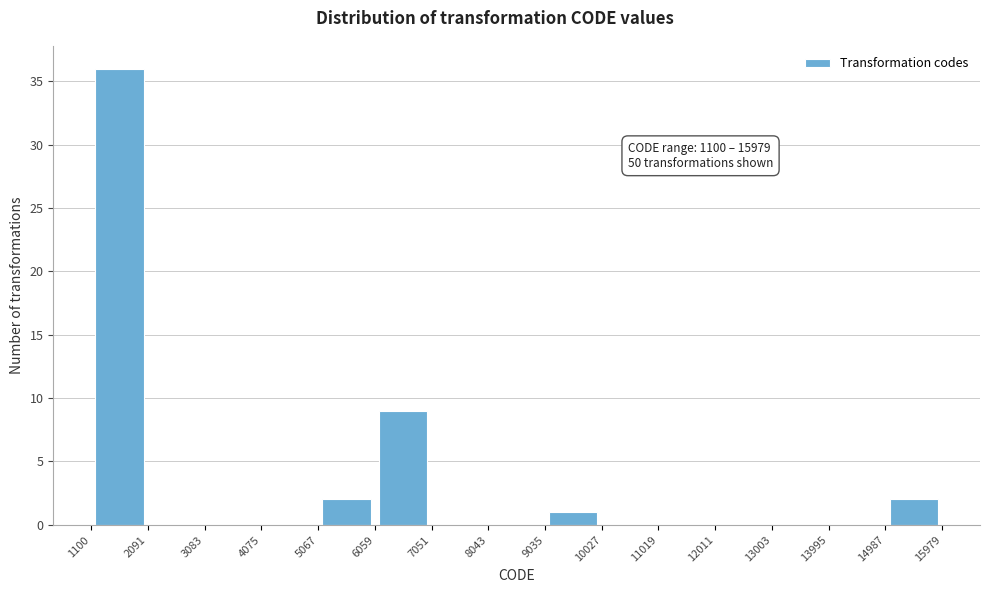

Over which range of the x-axis is the bar tallest?

1100 to 2091